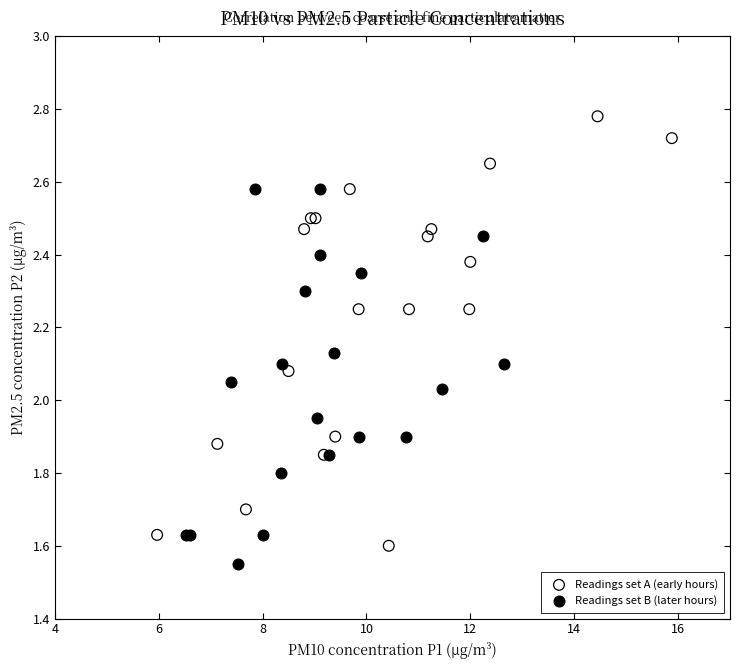

Which series contains the highest Y value?

Readings set A (early hours)